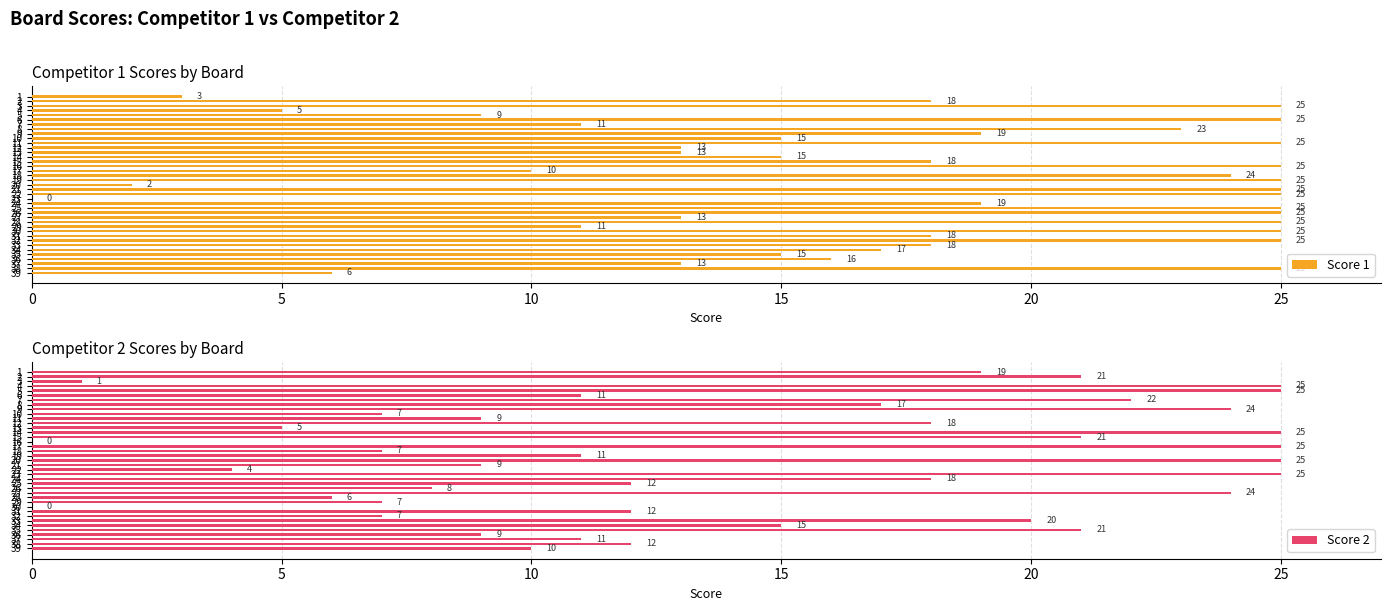

The value of Score 2 at 32 is 10. True or false?

False